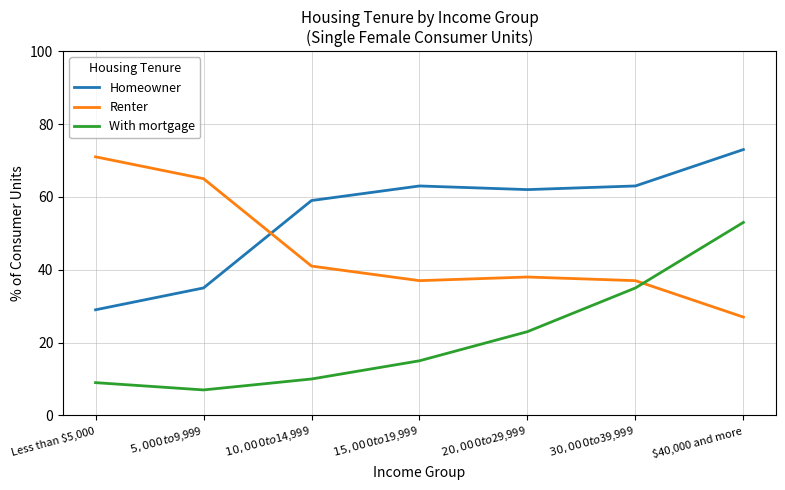

What is the difference between the maximum and minimum values in the Renter series?

44